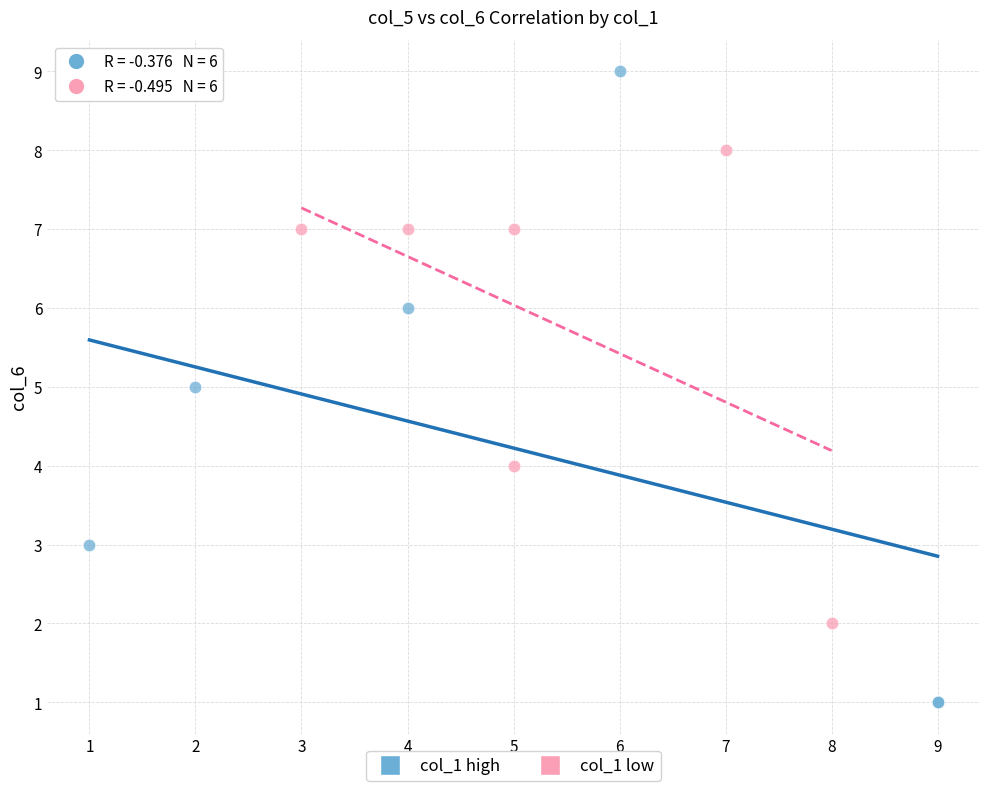

Which series has the widest spread of Y values?

col_1 high